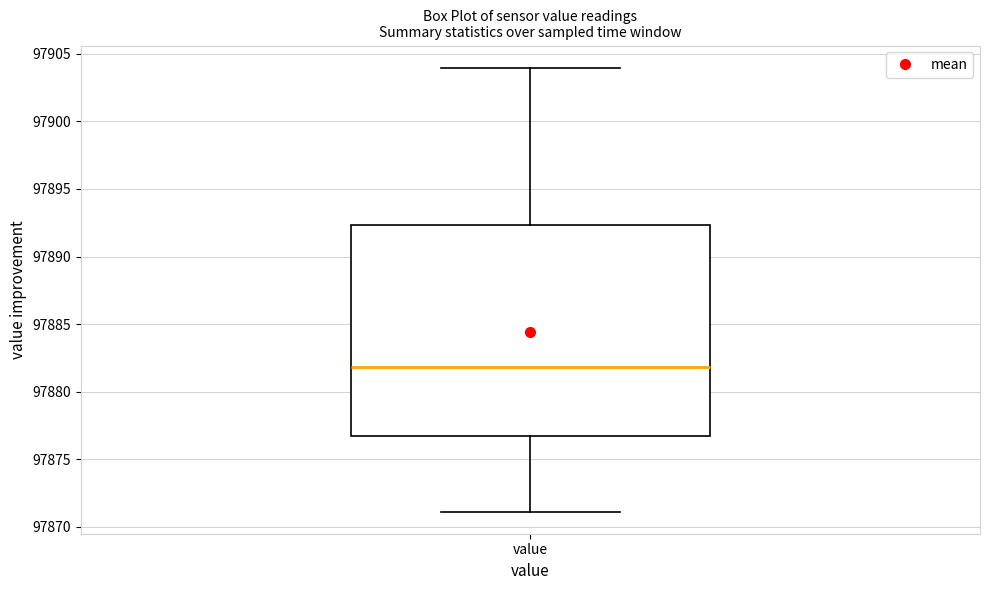

Where is the lower edge of the box for value on the y-axis? The values are not printed on the chart, so give them approximately, as read against the axis.

97876.5